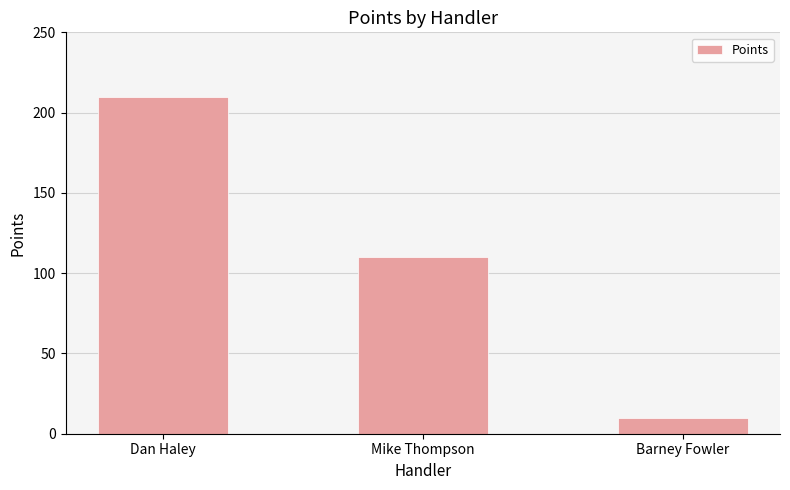

Where does the data first go above 110?

Dan Haley